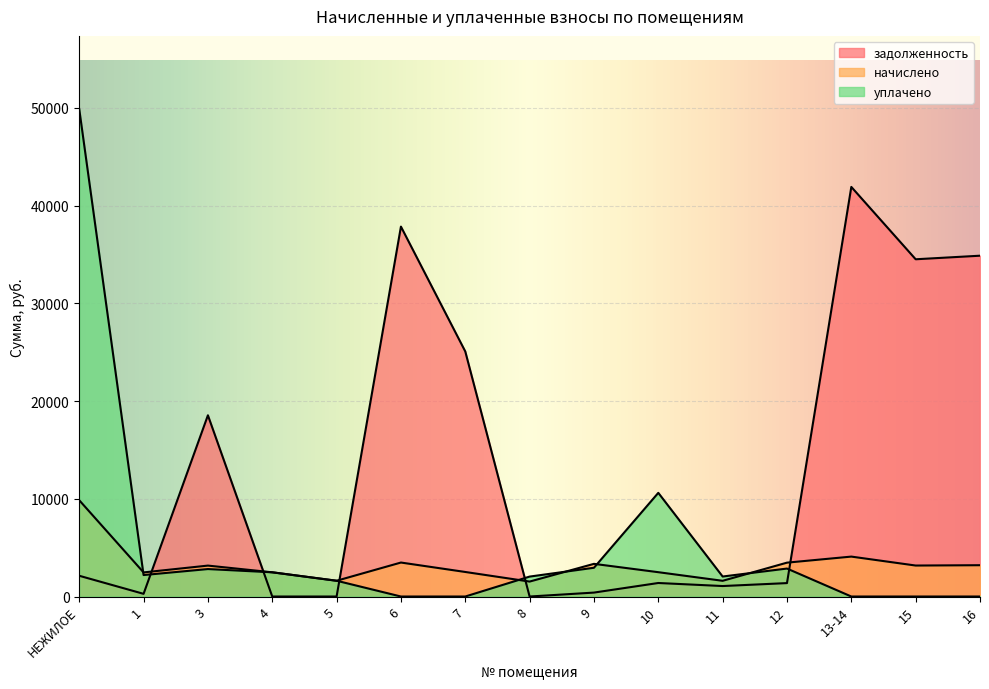

The value of задолженность at 12 is 2394.5. True or false?

False